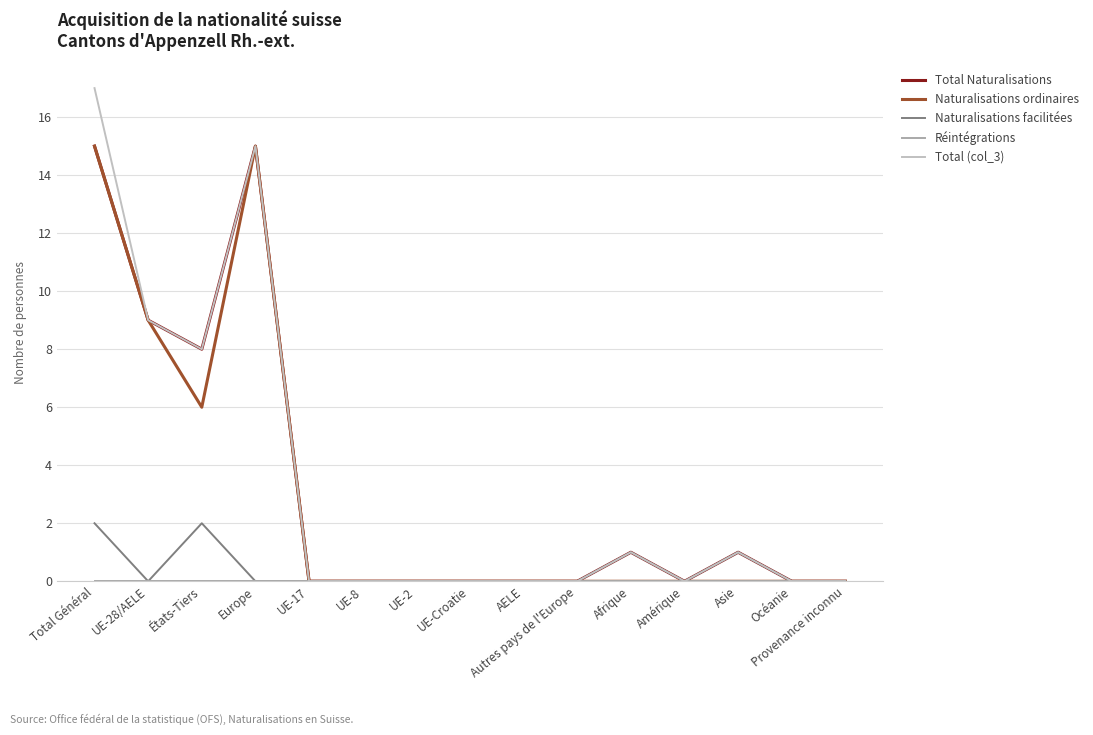

List the series in order of their peak value, highest first.

Total (col_3), Total Naturalisations, Naturalisations ordinaires, Naturalisations facilitées, Réintégrations